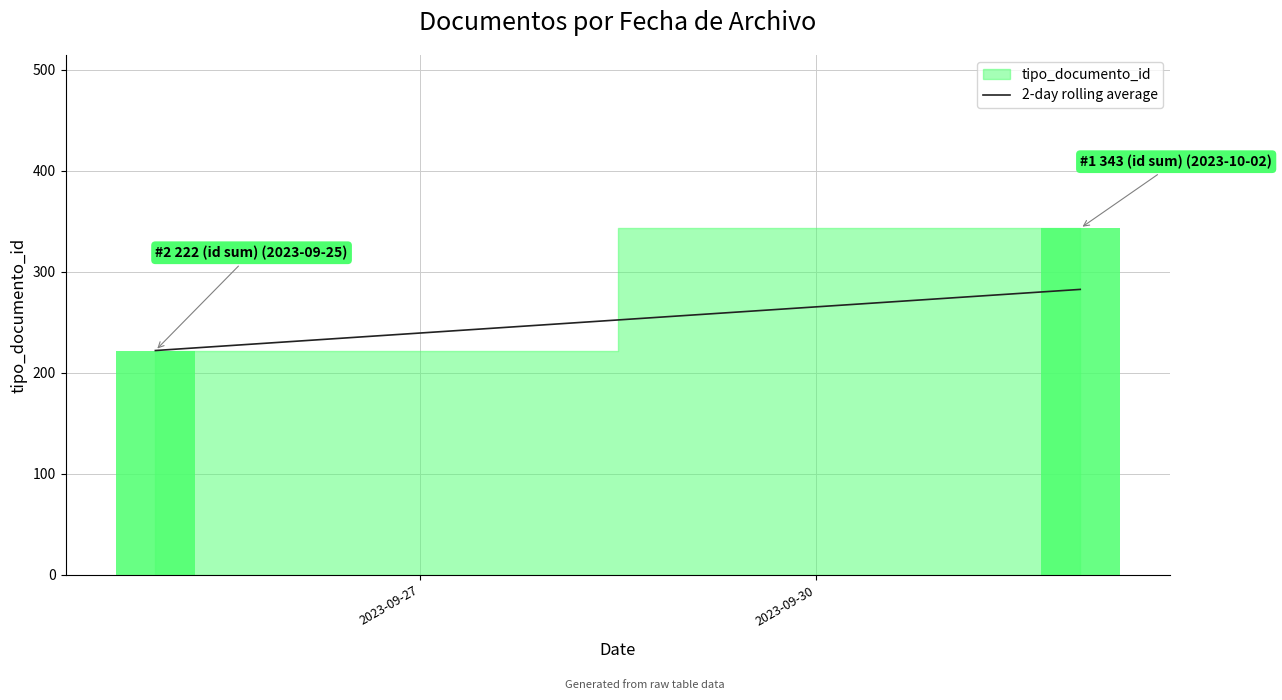

What is the value of the 1st bar from the left?

222